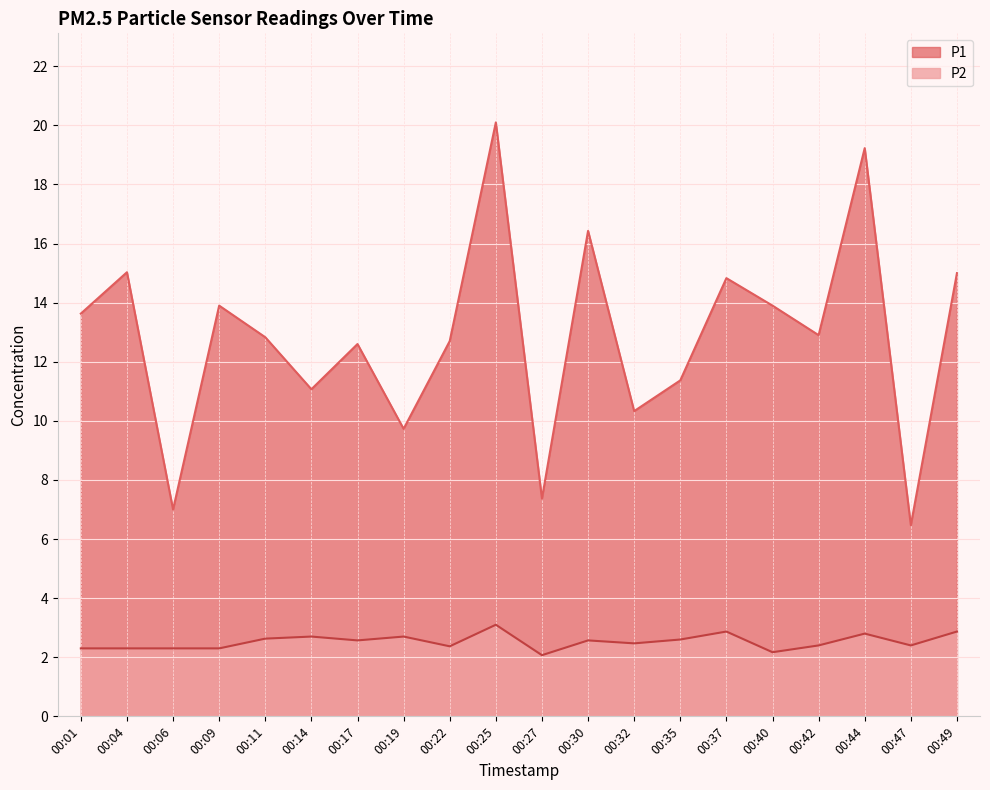

True or false: P2 and P1 intersect in this chart.

False